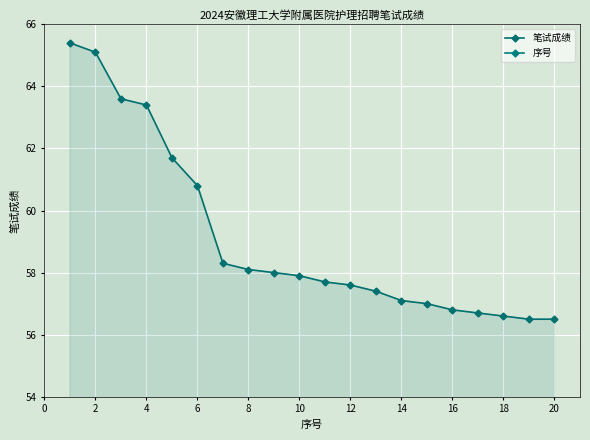

Which series has the widest spread of values?

序号